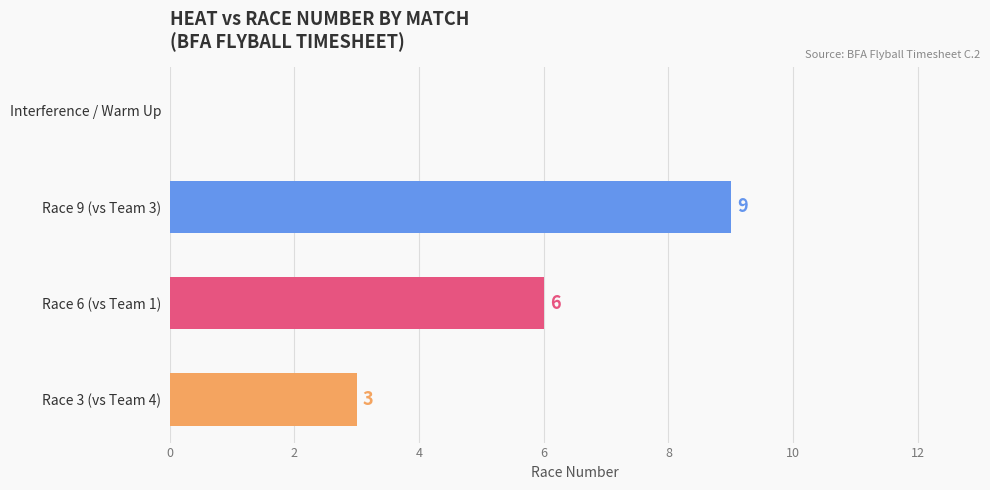

True or false: the data shows 5 at Race 3 (vs Team 4).

False